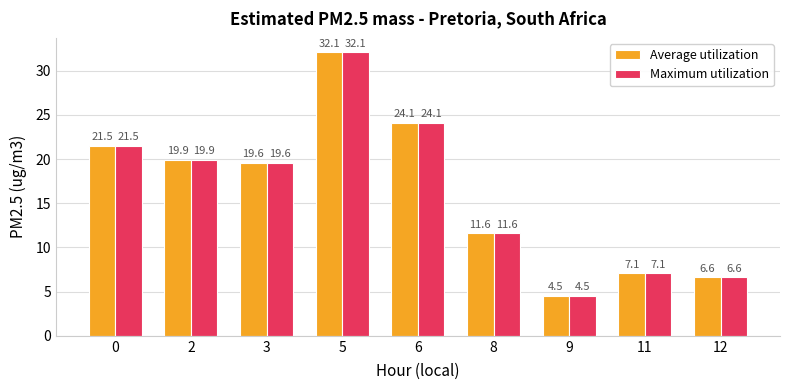

What are all the series names shown in the legend?

Average utilization, Maximum utilization